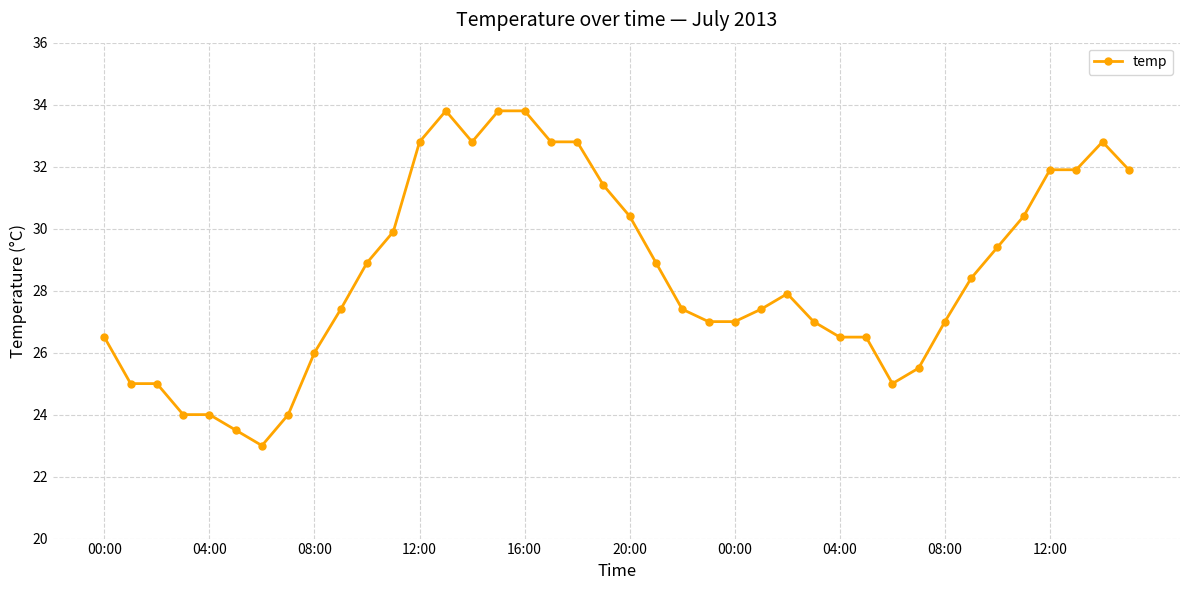

Reading left to right, transcribe all the data shown in this chart.

26.5	25.0	25.0	24.0	24.0	23.5	23.0	24.0	26.0	27.4	28.9	29.9	32.8	33.8	32.8	33.8	33.8	32.8	32.8	31.4	30.4	28.9	27.4	27.0	27.0	27.4	27.9	27.0	26.5	26.5	25.0	25.5	27.0	28.4	29.4	30.4	31.9	31.9	32.8	31.9